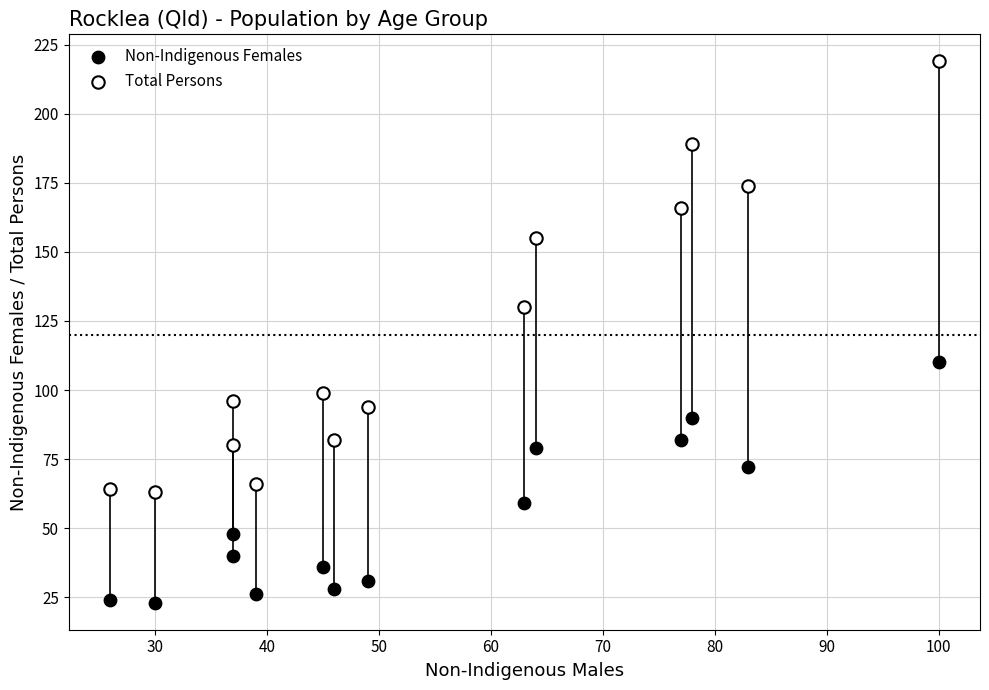

Which series has the widest spread of Y values?

Total Persons